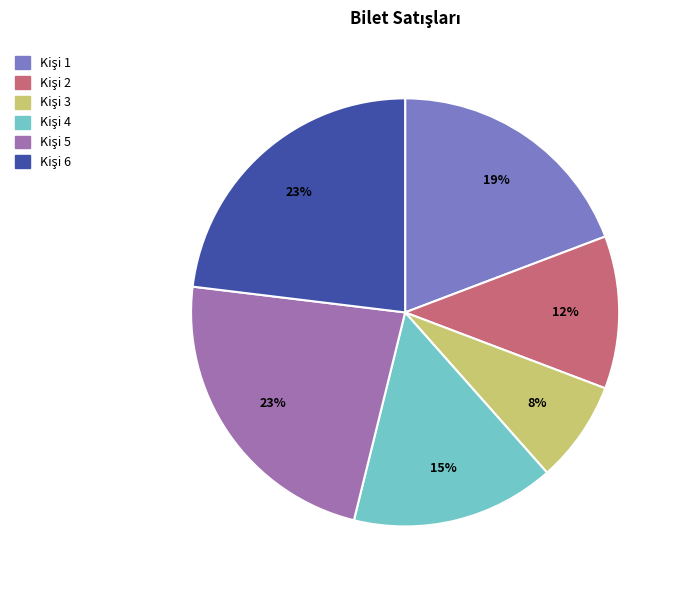

Is there a majority slice in this chart?

No